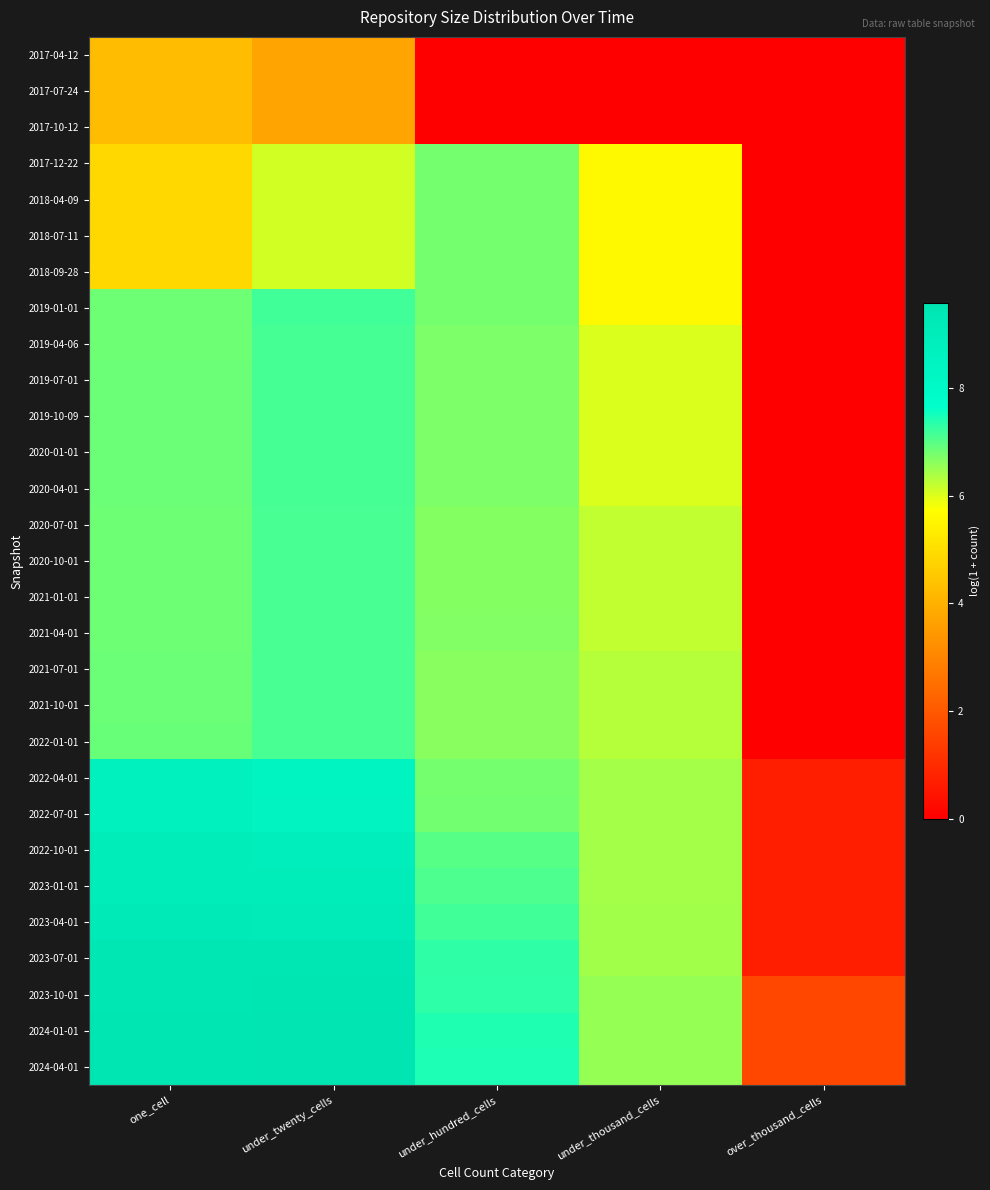

Which has a higher value, over_thousand_cells or one_cell?

one_cell